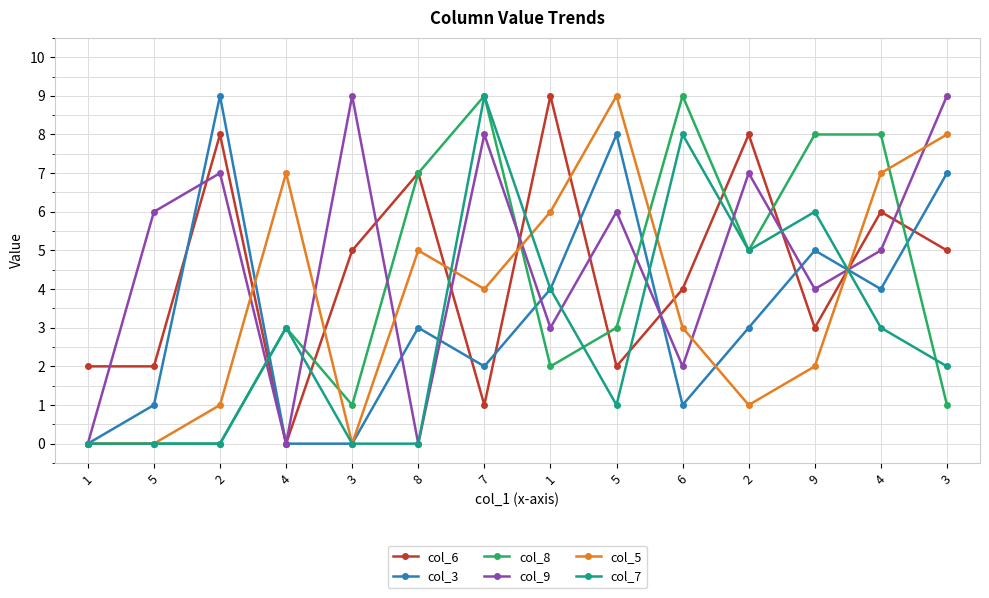

How many lines are shown in the chart?

6